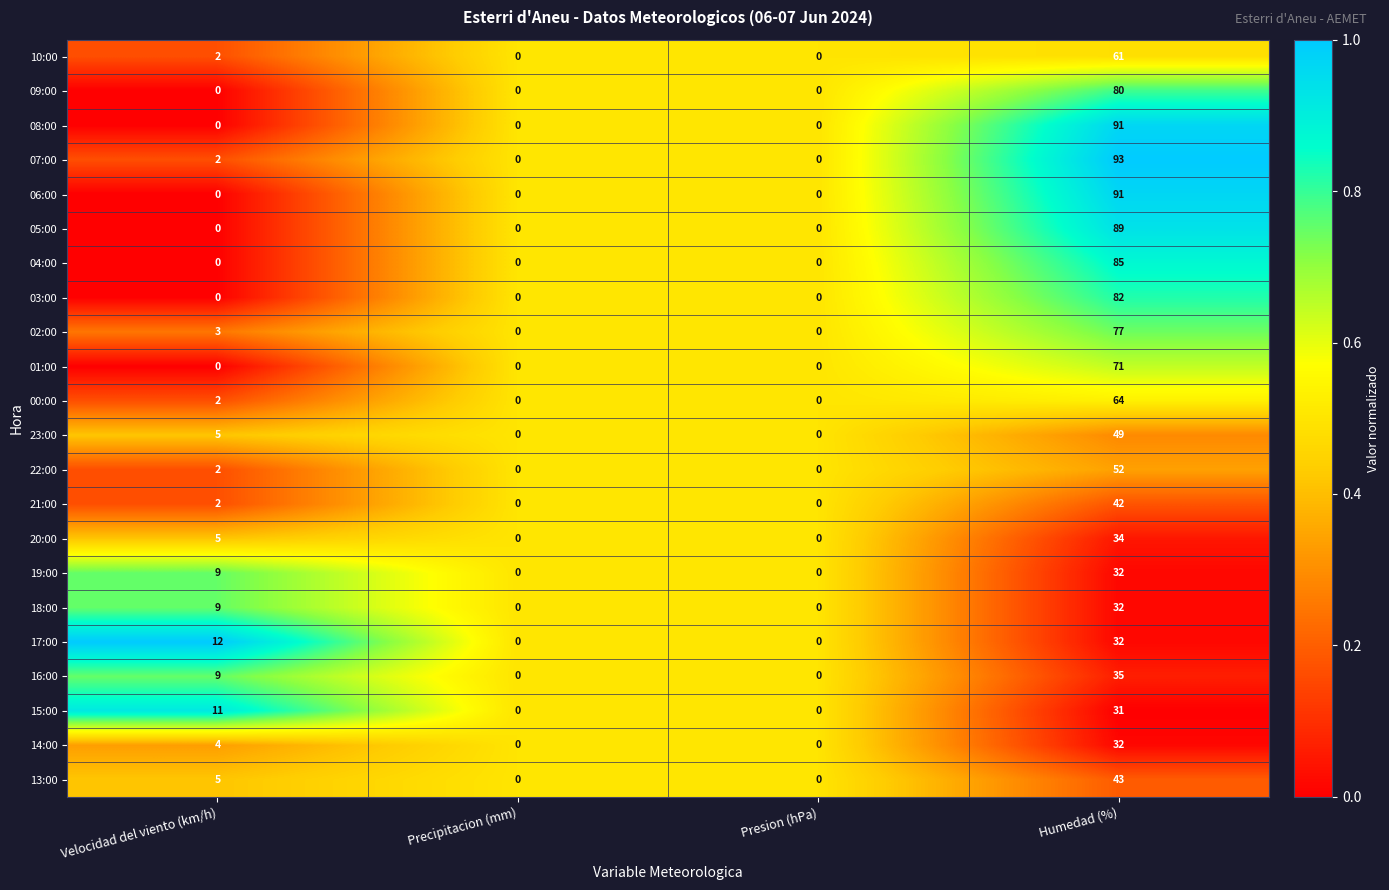

How many 19:00 values are between 0 and 32?

4